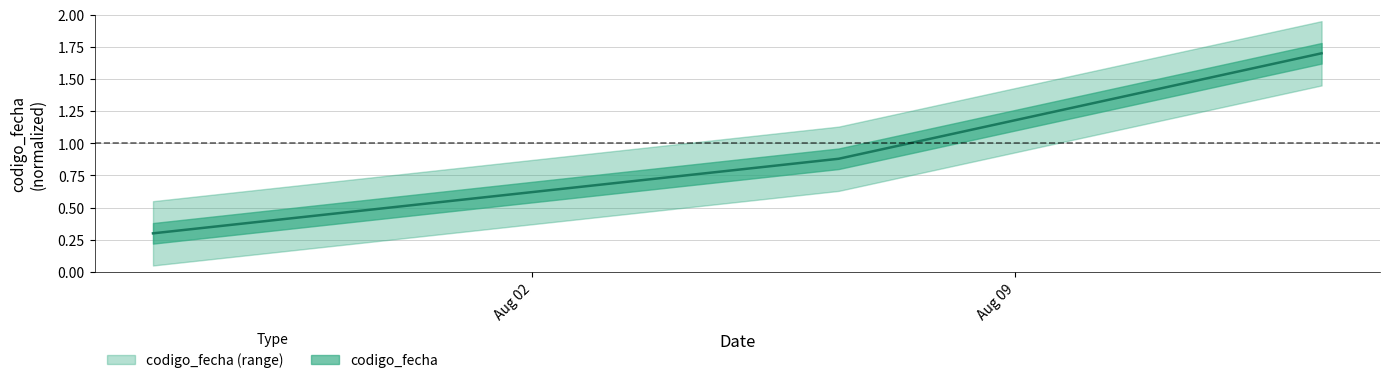

What position from the right is 2021-08-06 10:34:47?

2